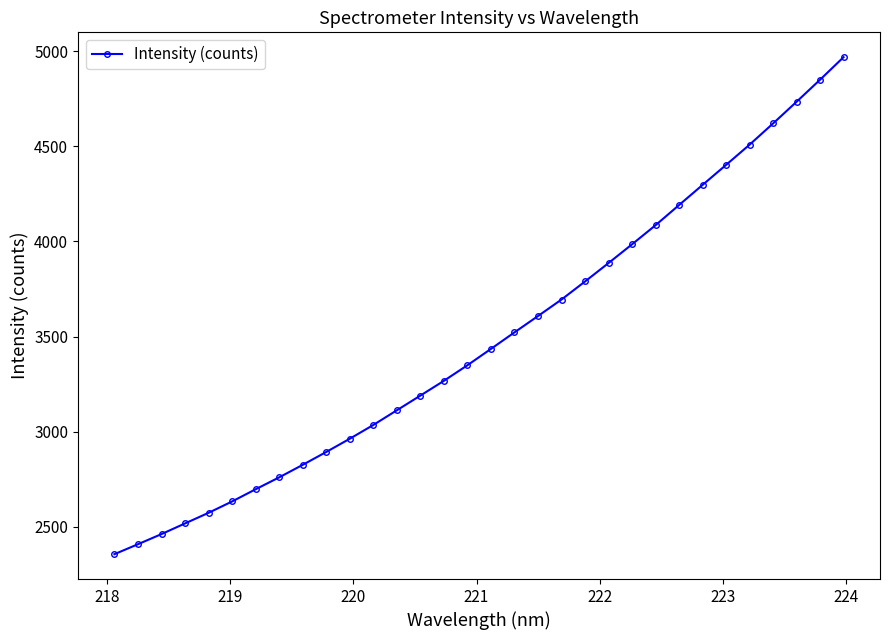

What is the sum of all values?

111616.4